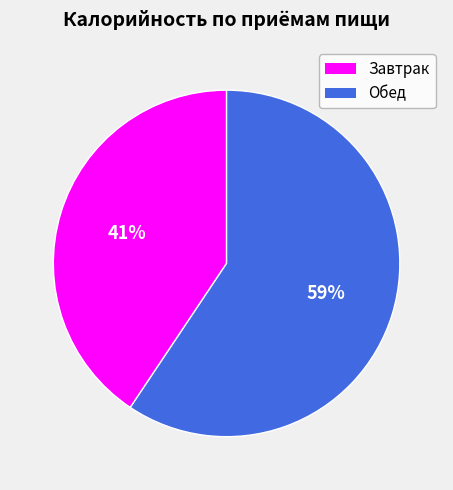

True or false: Завтрак accounts for 32% of the total.

False